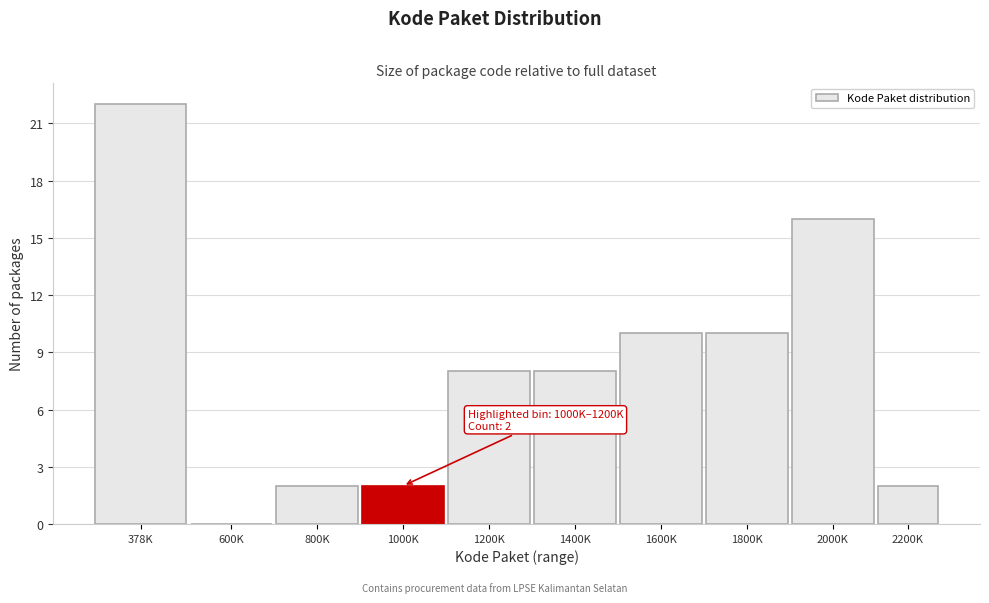

Reading right to left, extract all data points from this chart.

2200K=2	2000K=16	1800K=10	1600K=10	1400K=8	1200K=8	1000K=2	800K=2	600K=0	378K=22